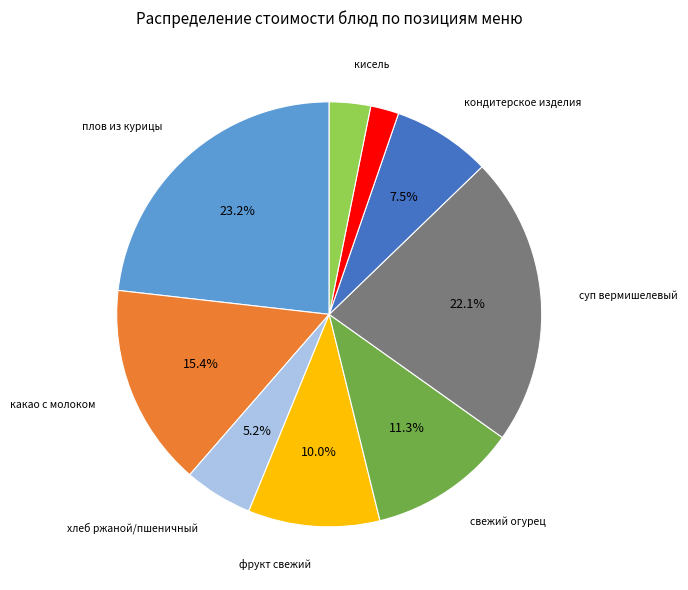

Is there a majority slice in this chart?

No